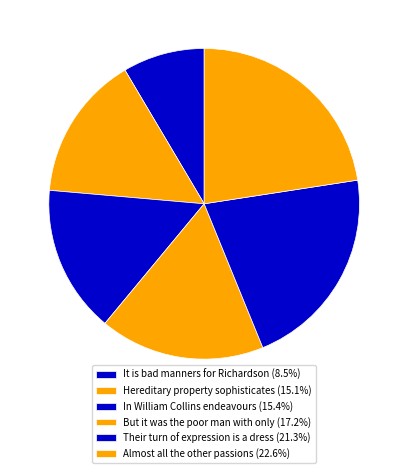

What percentage do But it was the poor man with only and In William Collins endeavours together represent?

32.5%